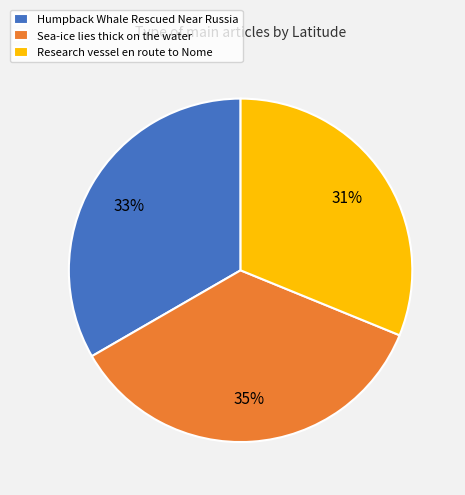

Is it true that Humpback Whale Rescued Near Russia is 33% of the pie?

True